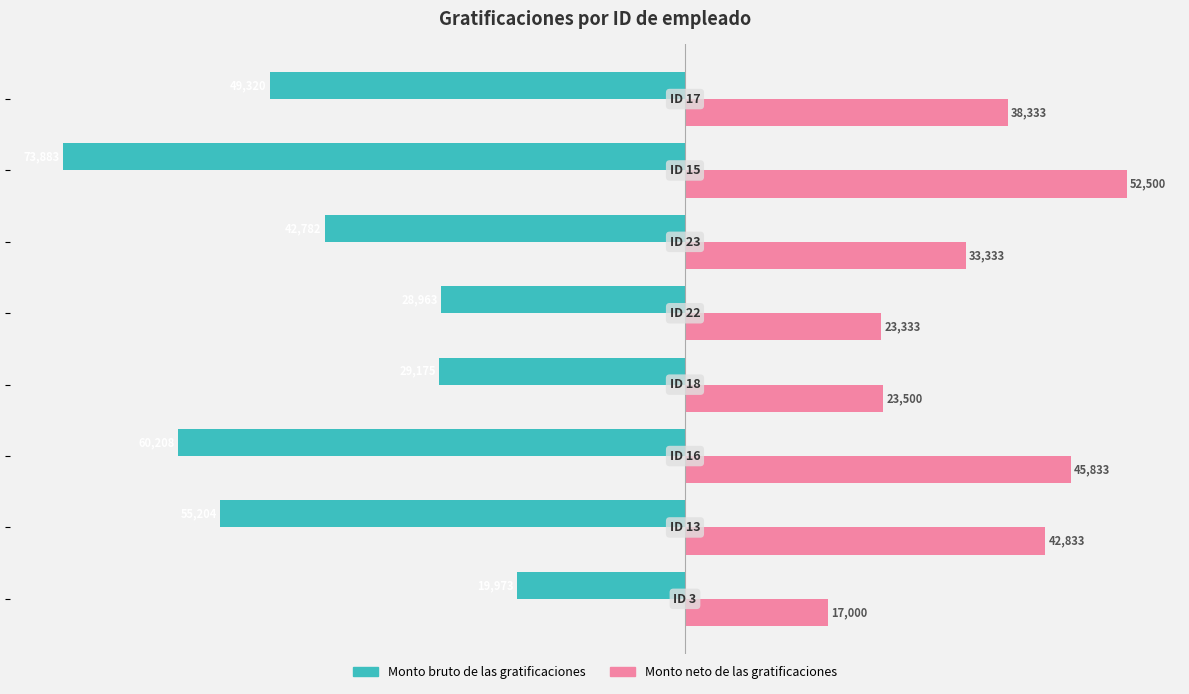

What is the difference between the maximum and minimum values in the Monto neto de las gratificaciones series?

35500.0